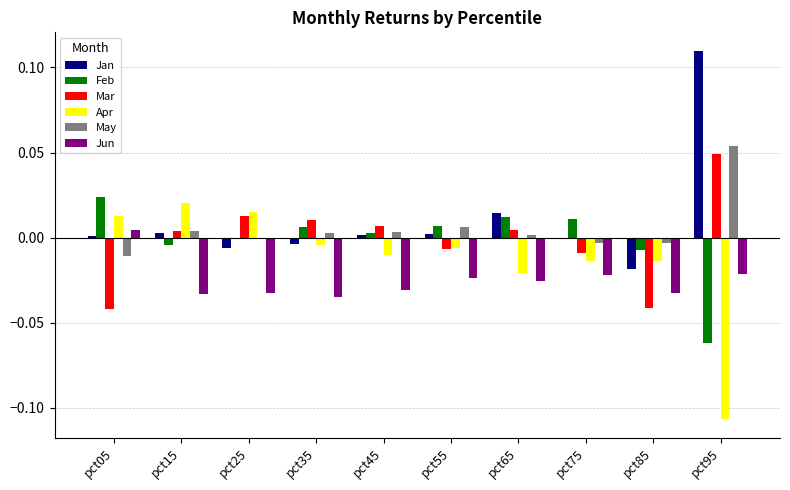

At which label does Jan first exceed 0?

pct05